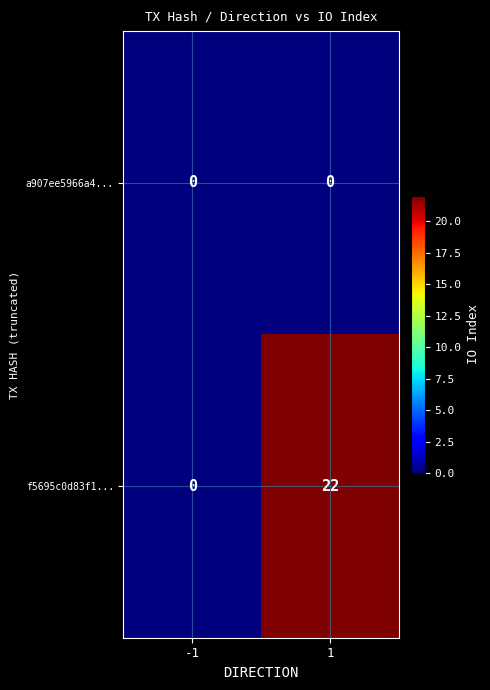

List the series in order of their peak value, highest first.

f5695c0d83f1..., a907ee5966a4...